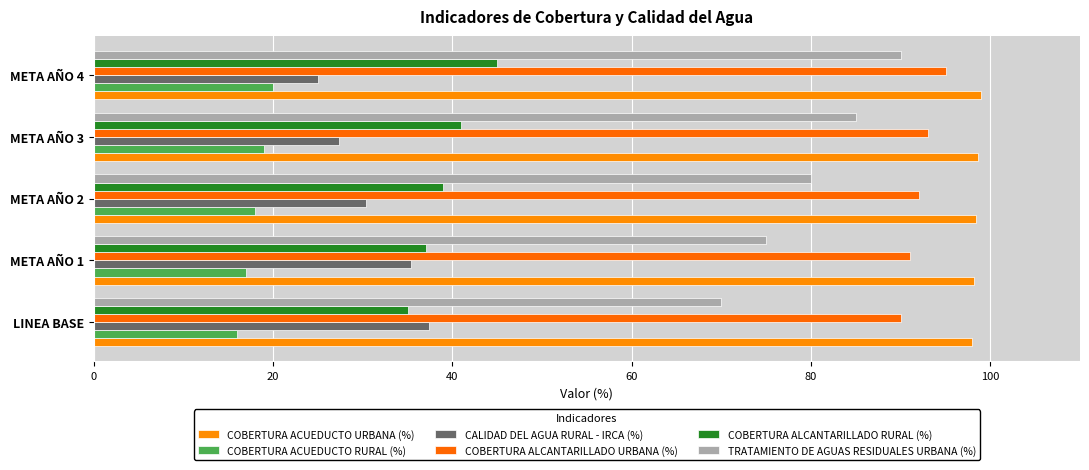

What is the minimum value for COBERTURA ACUEDUCTO RURAL (%)?

16.0